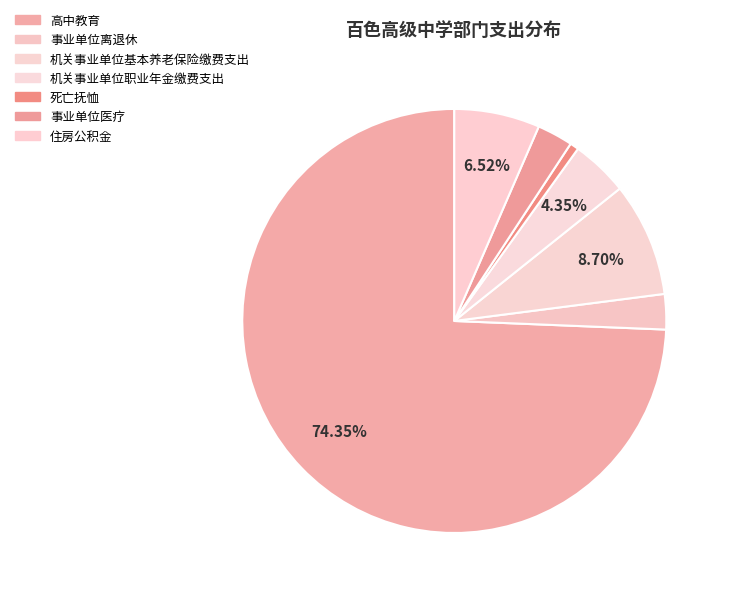

How many segments does this pie chart have?

7